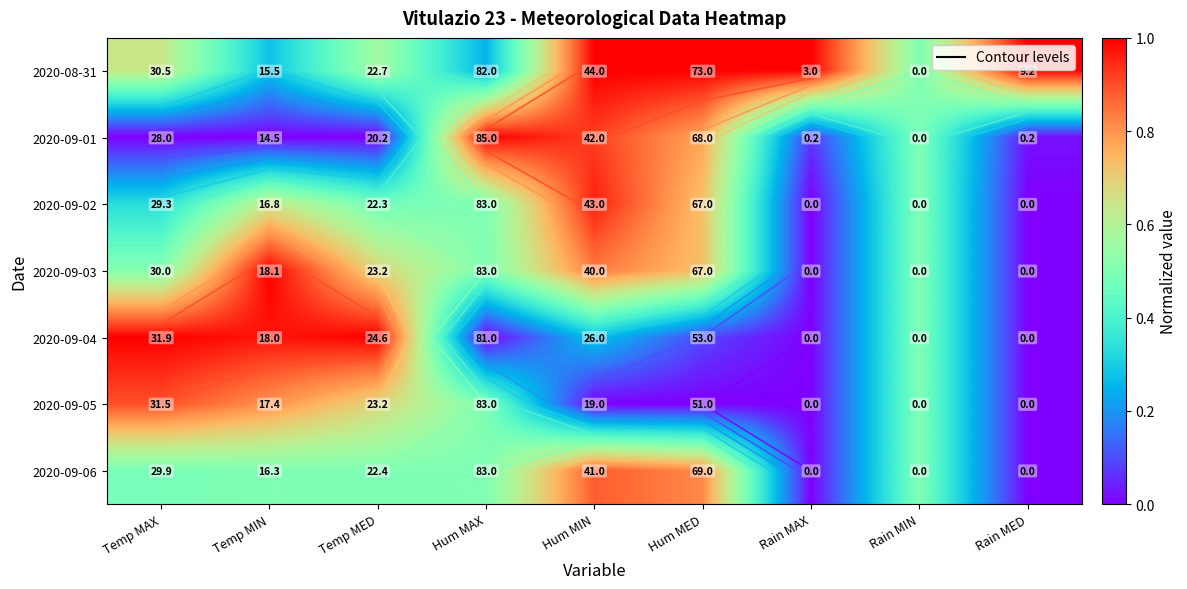

Which series has the largest total across all categories?

2020-08-31